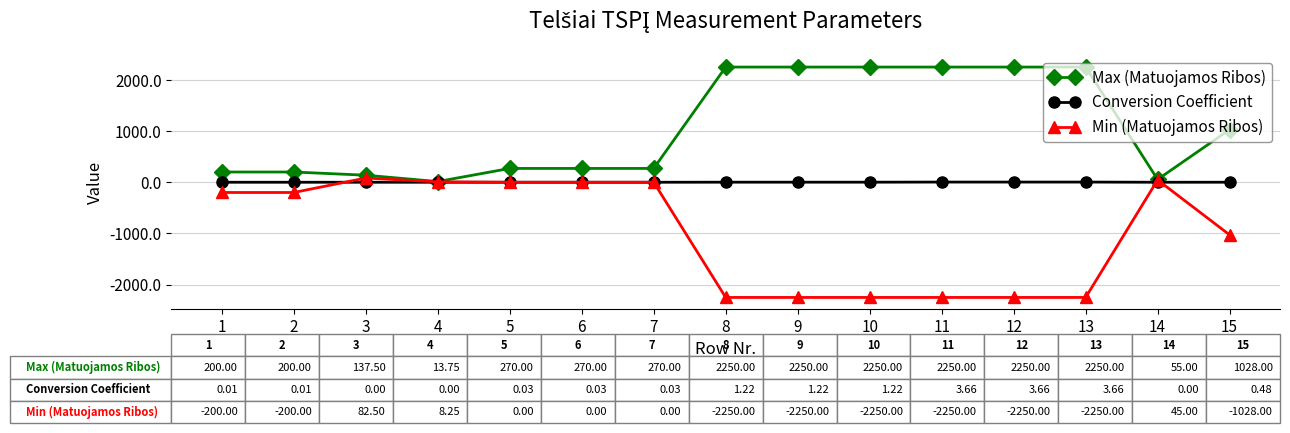

Which series has the largest range (max minus min)?

Min (Matuojamos Ribos)